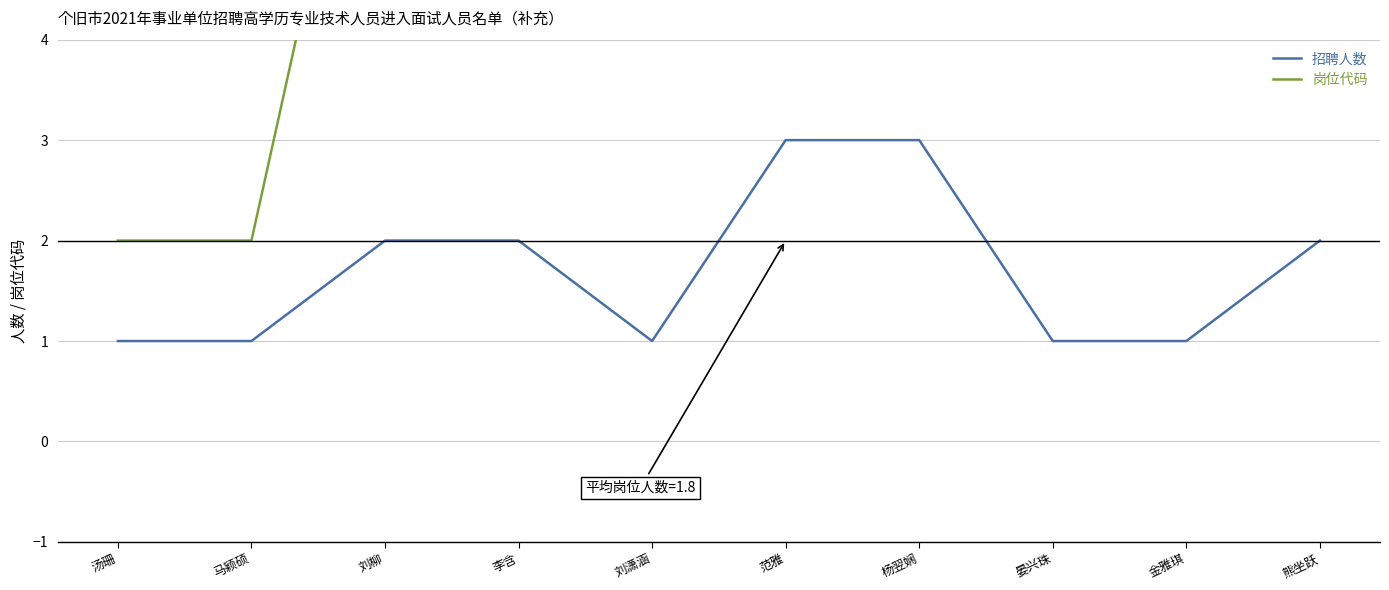

At which category is the sum across all series the highest?

范雅